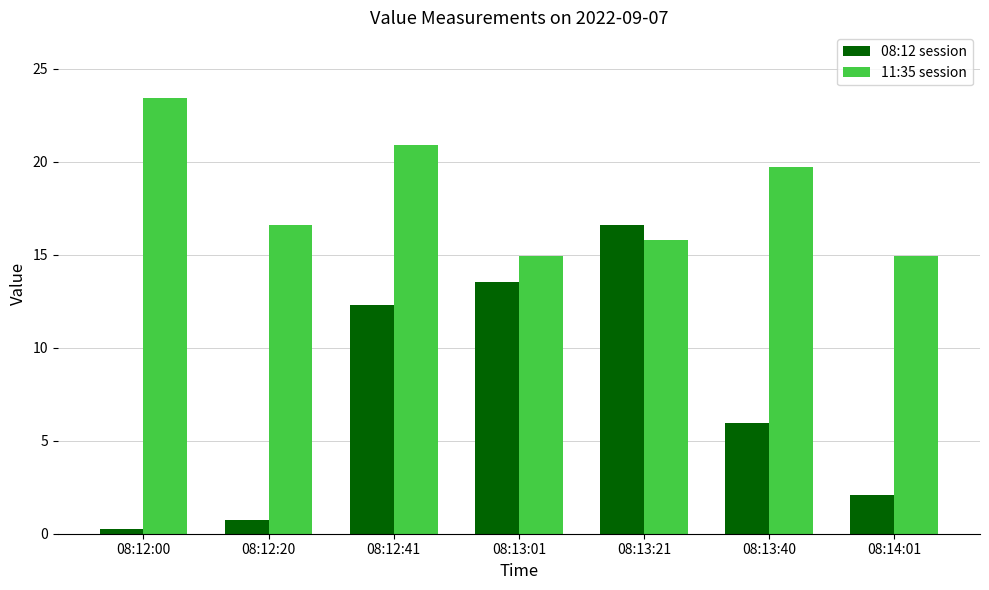

What is the difference between the 11:35 session values at 08:13:21 and 08:12:00?

7.7